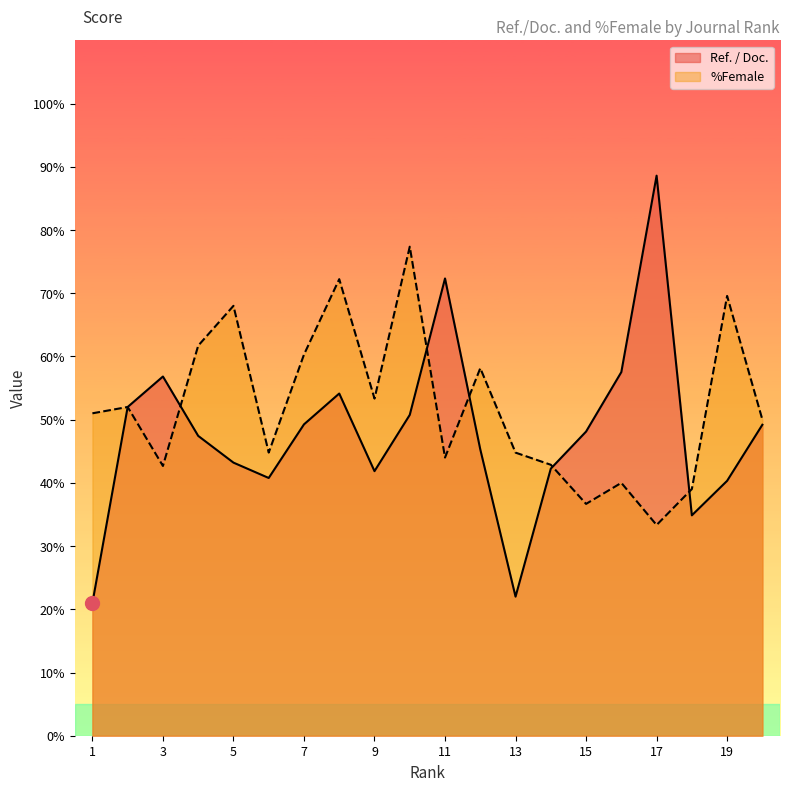

True or false: Ref. / Doc. has a value of 47.4 at 4.

True